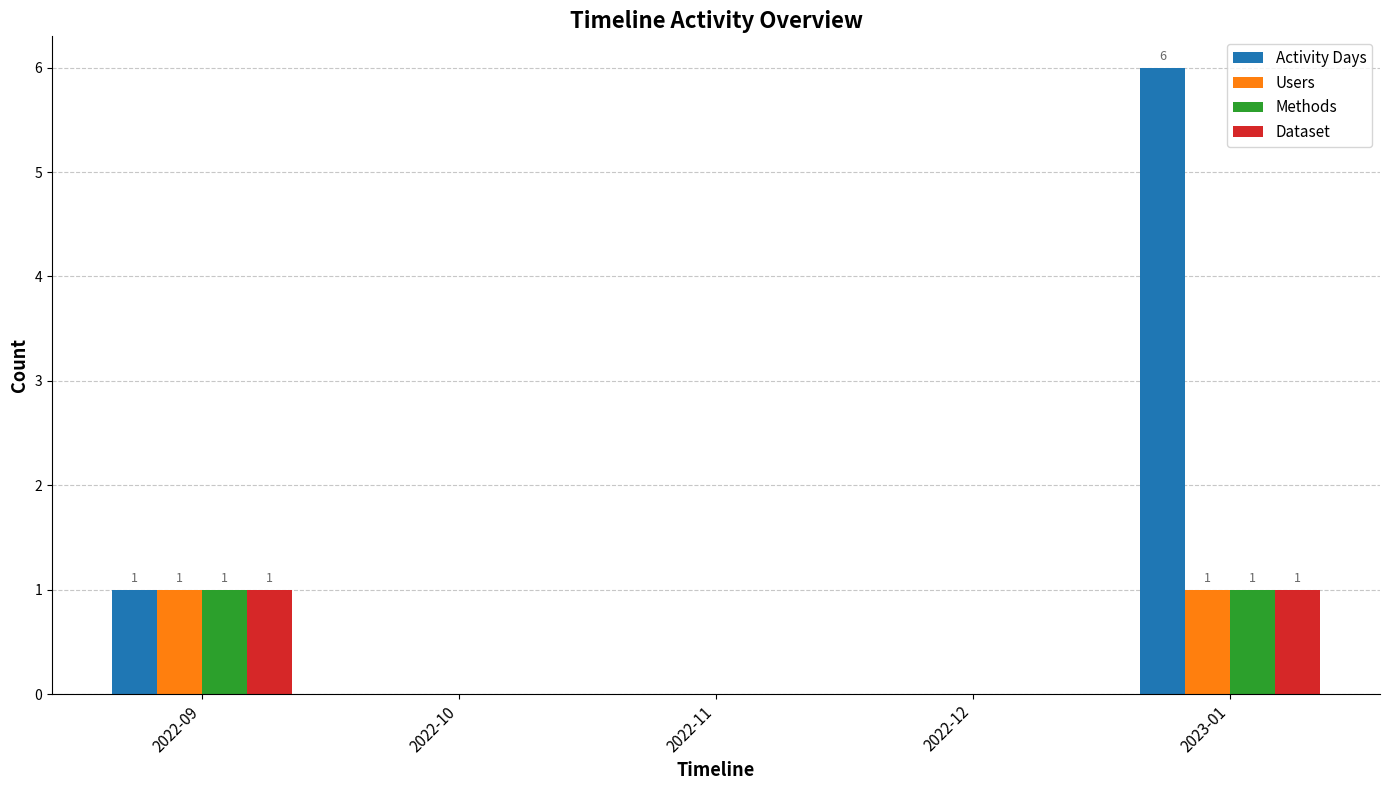

True or false: Users has a value of 1 at 2022-10.

False